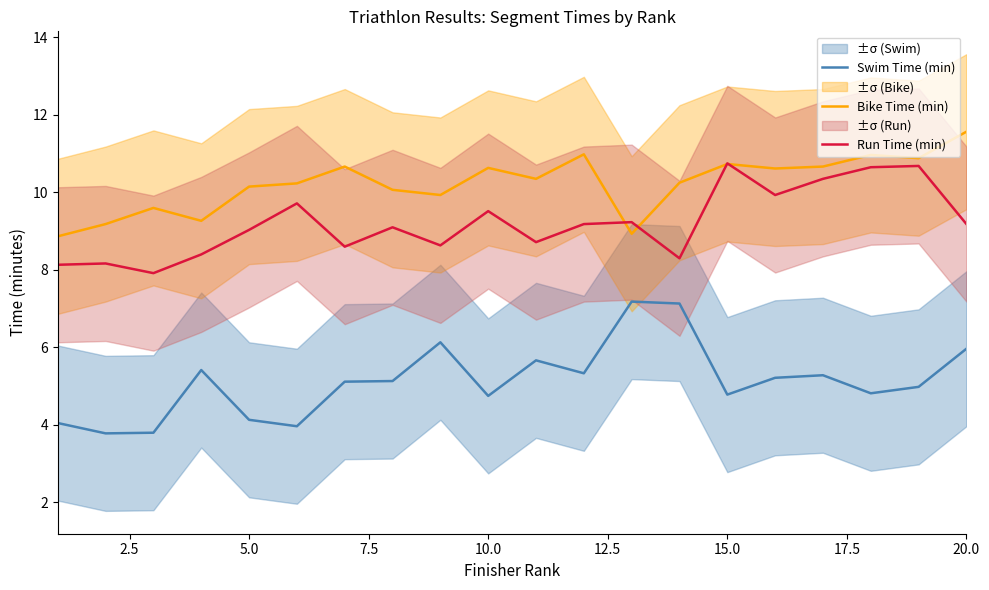

Reading left to right, what are all the values shown in this chart?

Swim Time (min): 4.0	3.8	3.8	5.4	4.1	4.0	5.1	5.1	6.1	4.8	5.7	5.3	7.2	7.1	4.8	5.2	5.3	4.8	5.0	6.0
Bike Time (min): 8.9	9.2	9.6	9.3	10.2	10.2	10.7	10.1	9.9	10.6	10.3	11.0	8.9	10.2	10.7	10.6	10.7	11.0	10.9	11.6
Run Time (min): 8.1	8.2	7.9	8.4	9.0	9.7	8.6	9.1	8.6	9.5	8.7	9.2	9.2	8.3	10.8	9.9	10.3	10.7	10.7	9.2